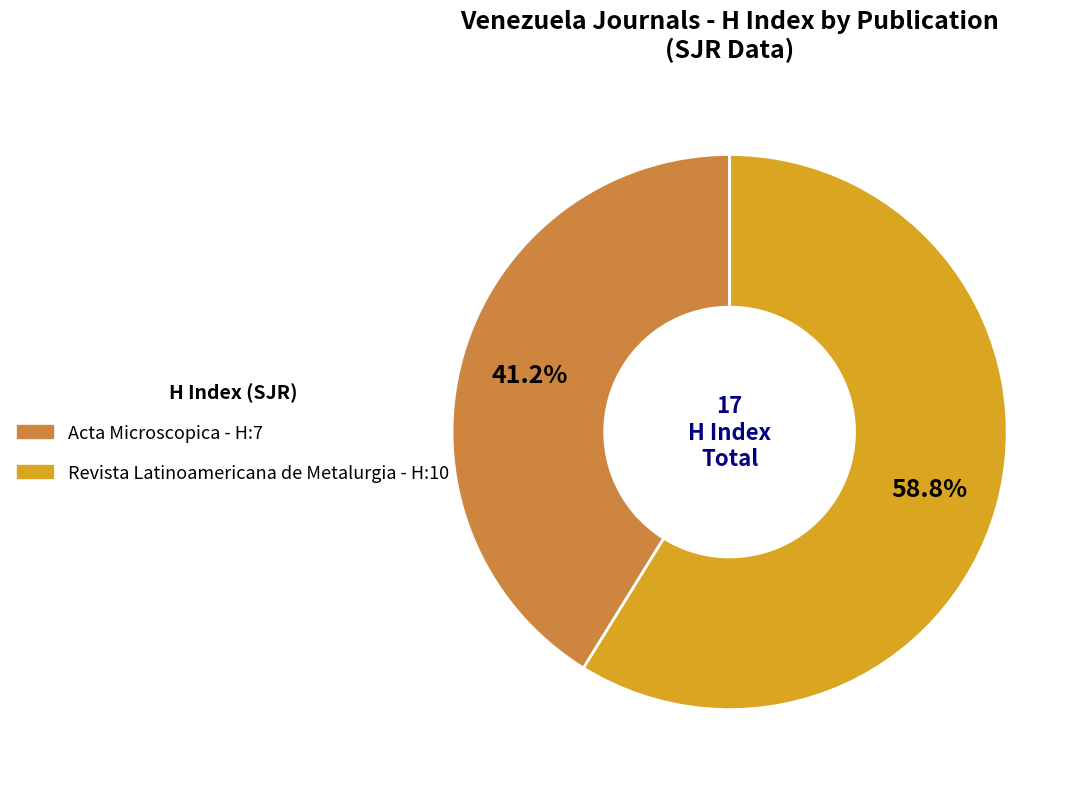

Combined, do Acta Microscopica - H:7 and Revista Latinoamericana de Metalurgia - H:10 account for over 50%?

Yes